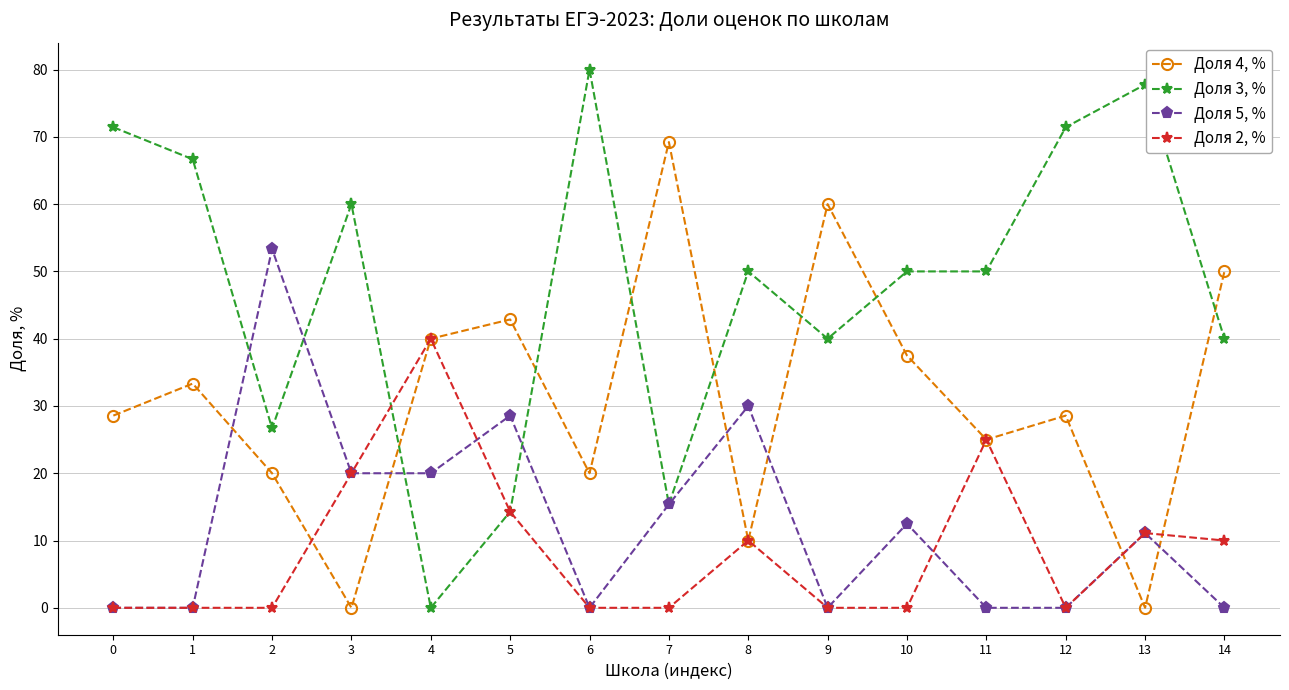

Which series has the largest total across all categories?

Доля 3, %